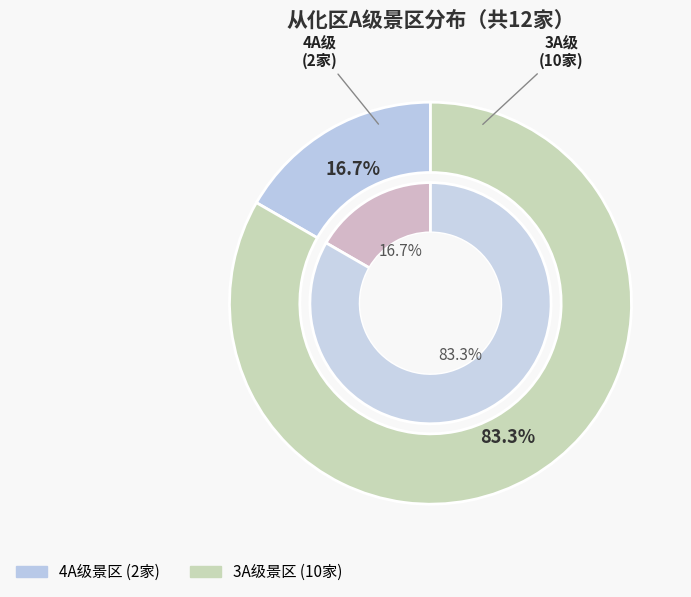

To the nearest percent, what is the difference between the 3A and 4A slice percentages?

67%